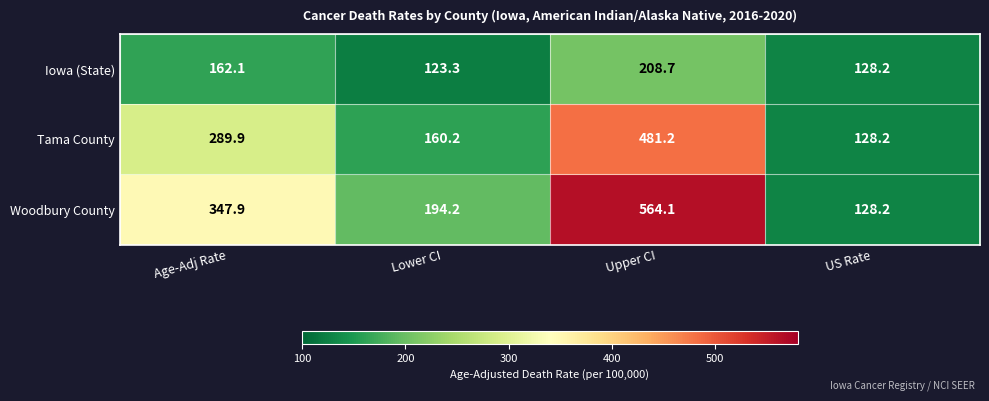

Which category has the lowest value across all series?

Lower CI